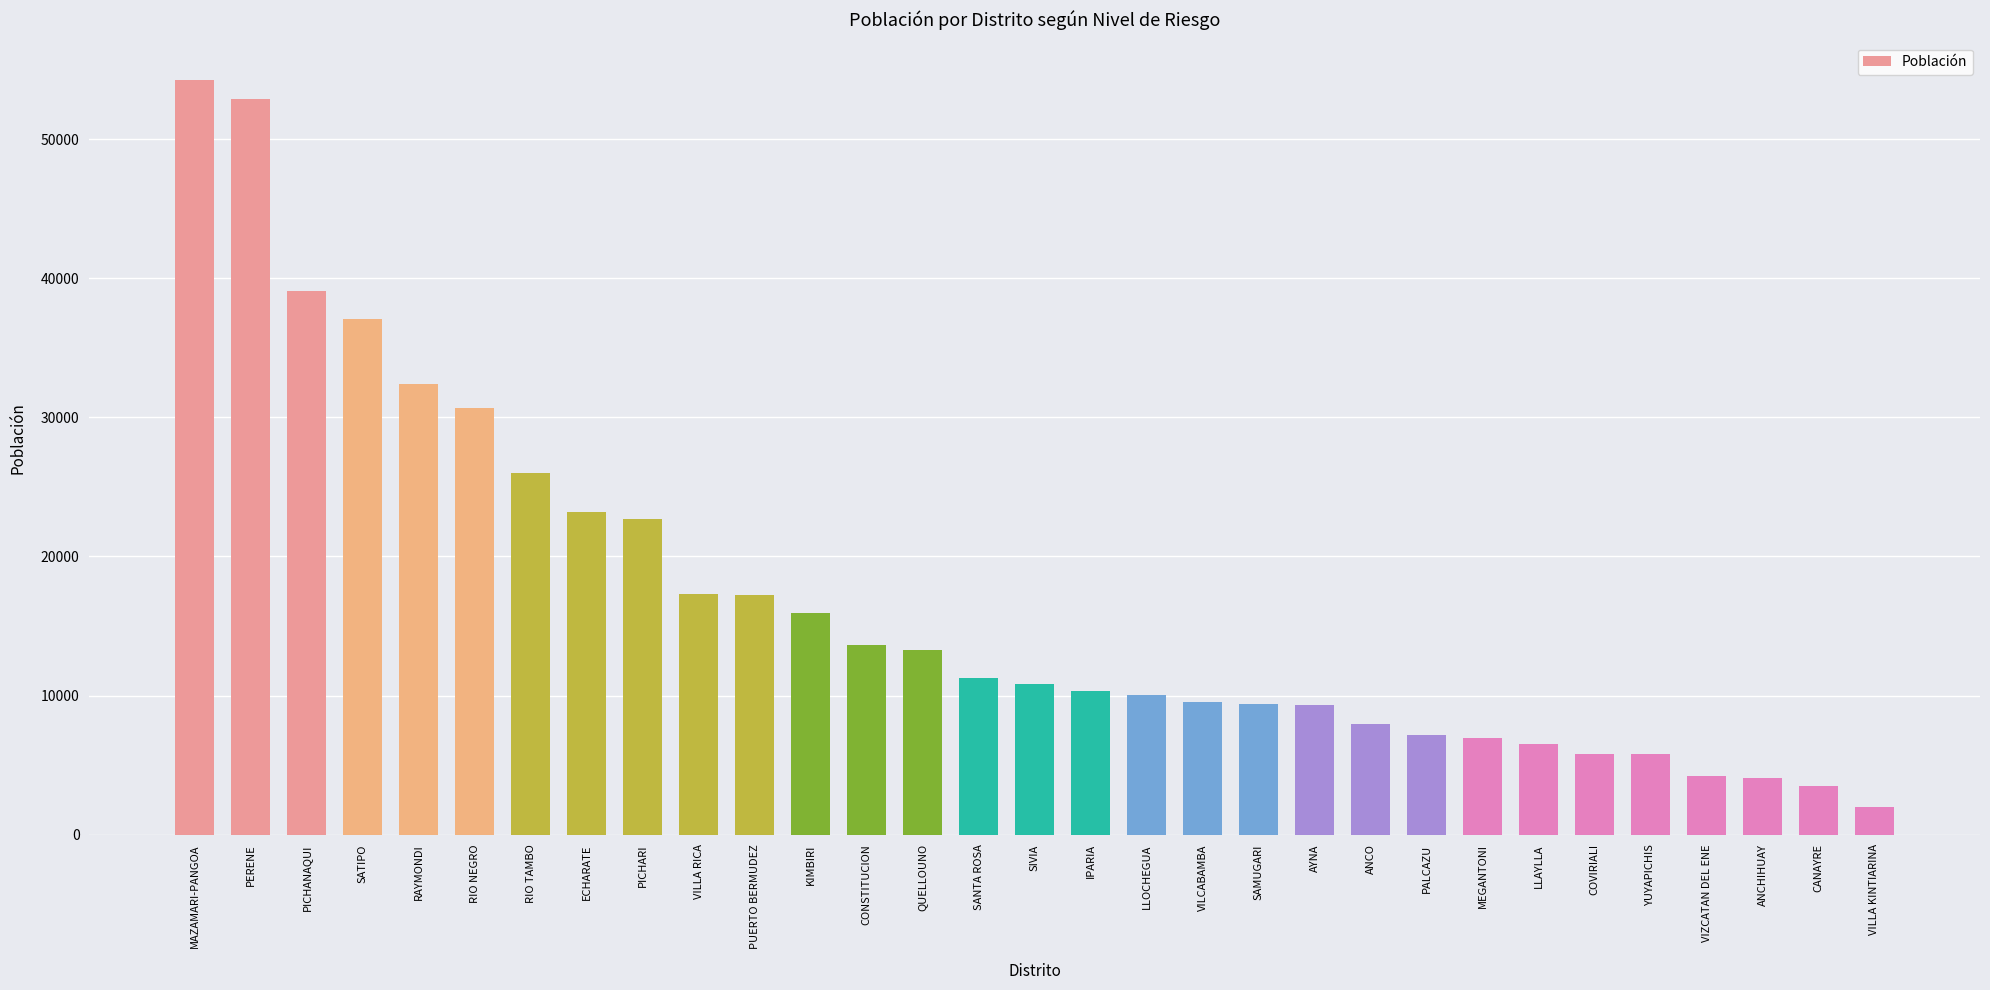

What is the change in value from RAYMONDI to ANCO?

-24461